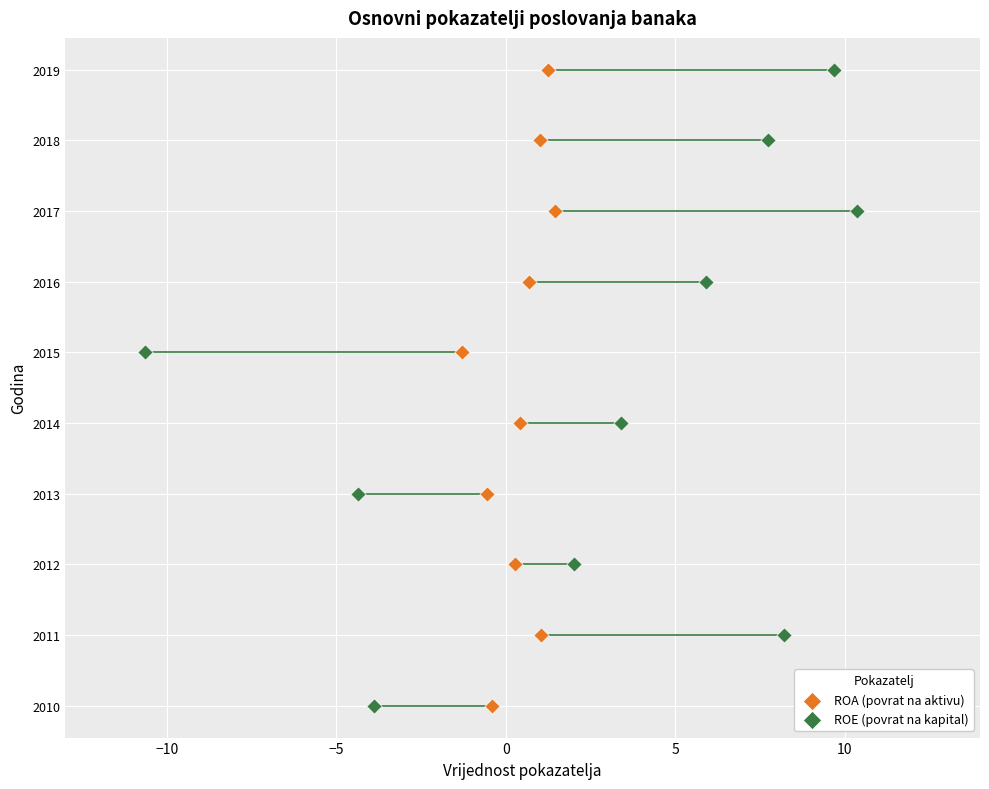

What are all the series names shown in the legend?

ROA (povrat na aktivu), ROE (povrat na kapital)